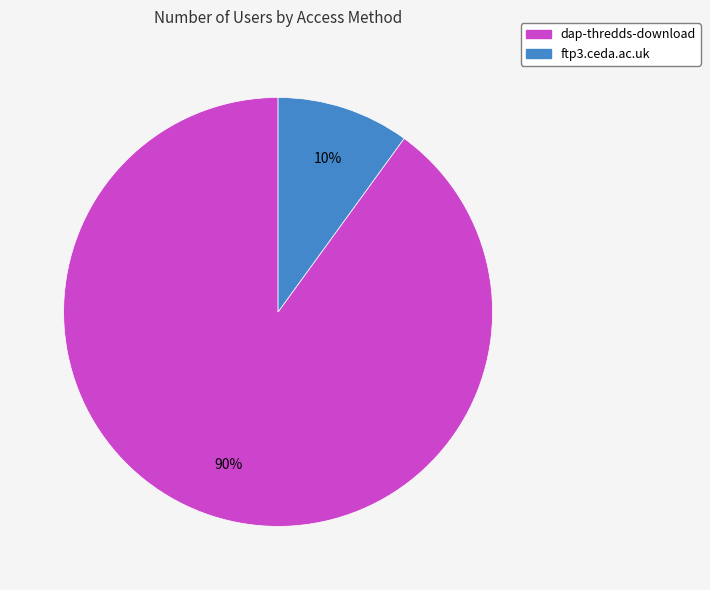

Between ftp3.ceda.ac.uk and dap-thredds-download, which is larger?

dap-thredds-download